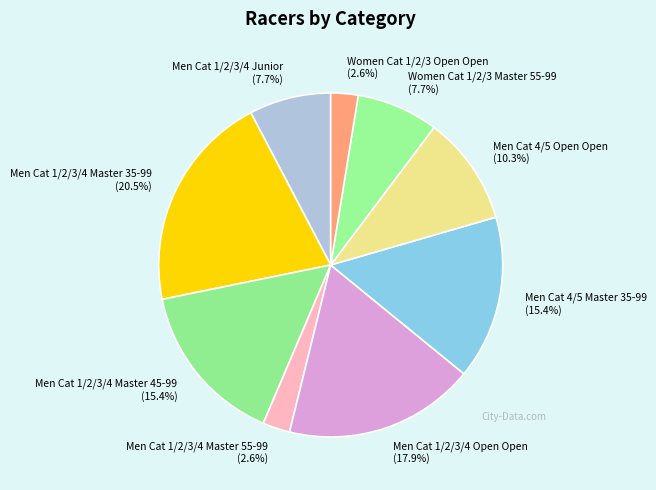

Which category has the biggest portion of the pie?

Men Cat 1/2/3/4 Master 35-99